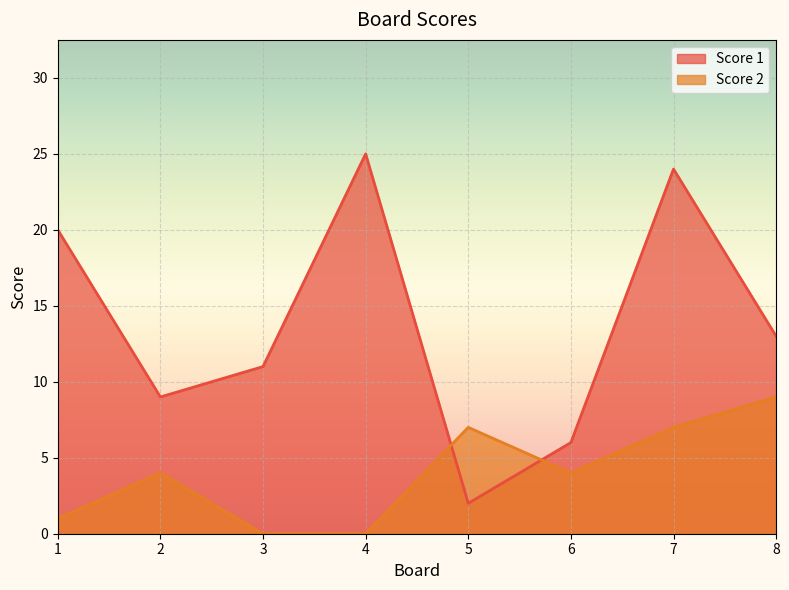

What are all the series names shown in the legend?

Score 1, Score 2